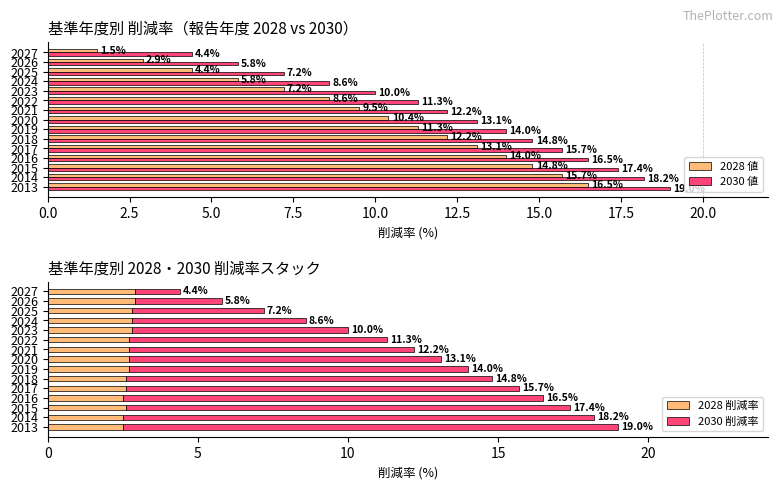

What is the difference between the second highest and minimum values in the 2028 削減率 series?

0.4